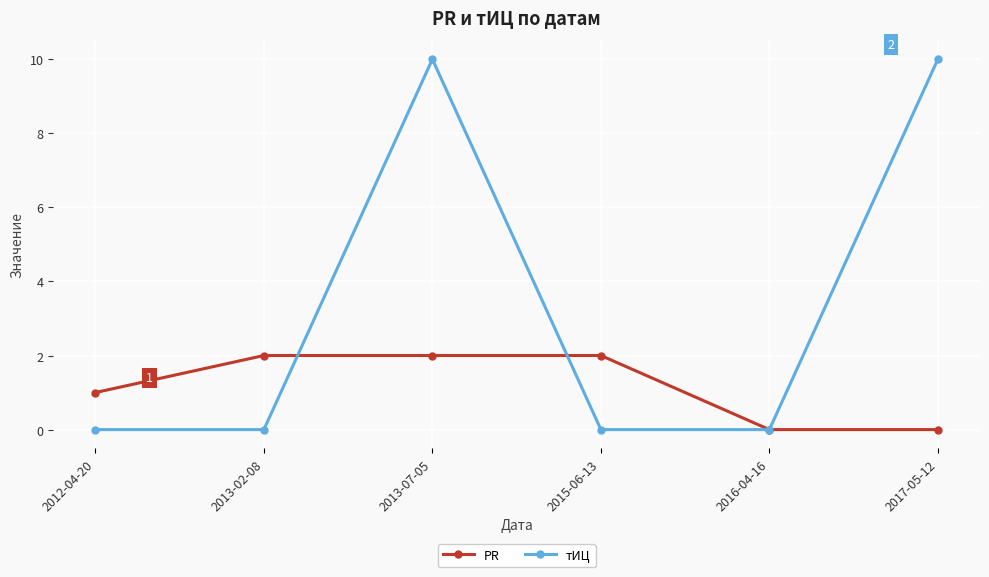

Does the chart display data point markers on the line(s)?

Yes